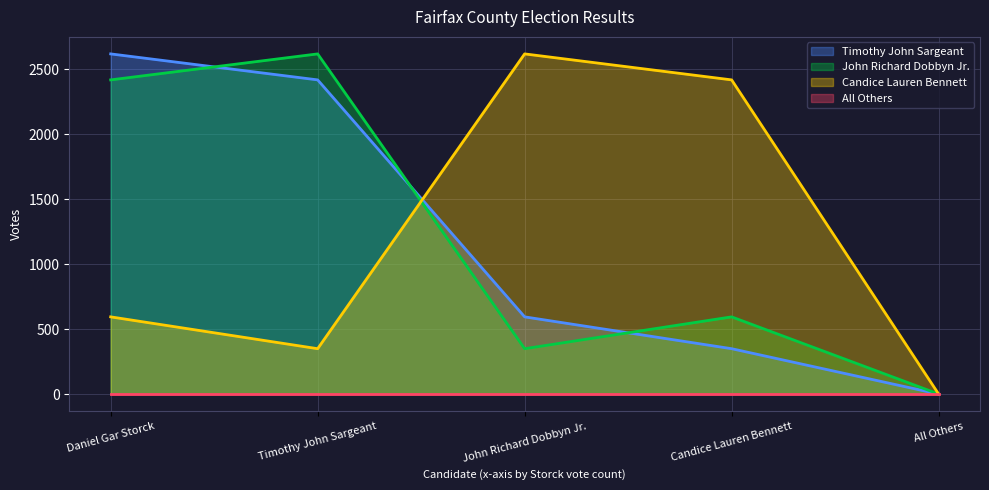

Is the value of John Richard Dobbyn Jr. at Daniel Gar Storck greater than the value of Candice Lauren Bennett at Daniel Gar Storck?

Yes